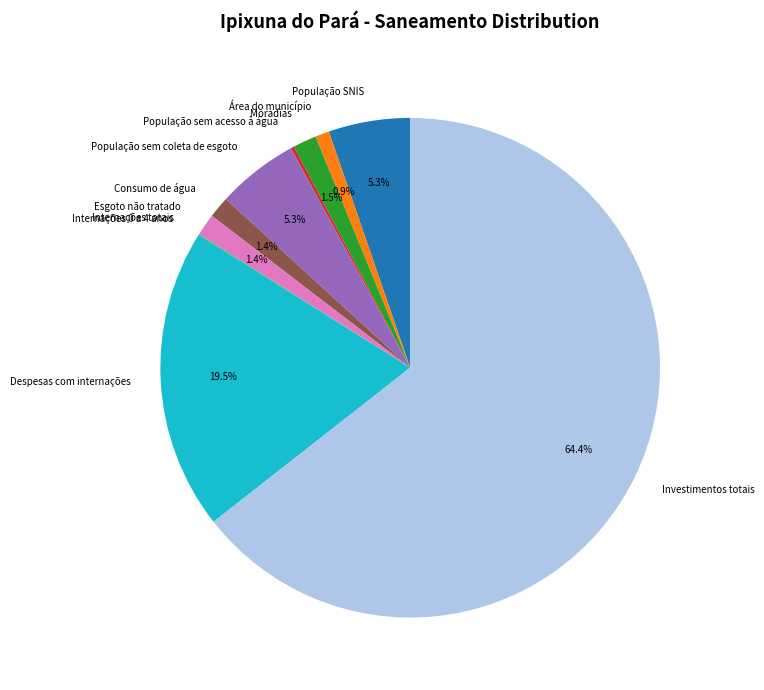

What is the majority slice?

Investimentos totais